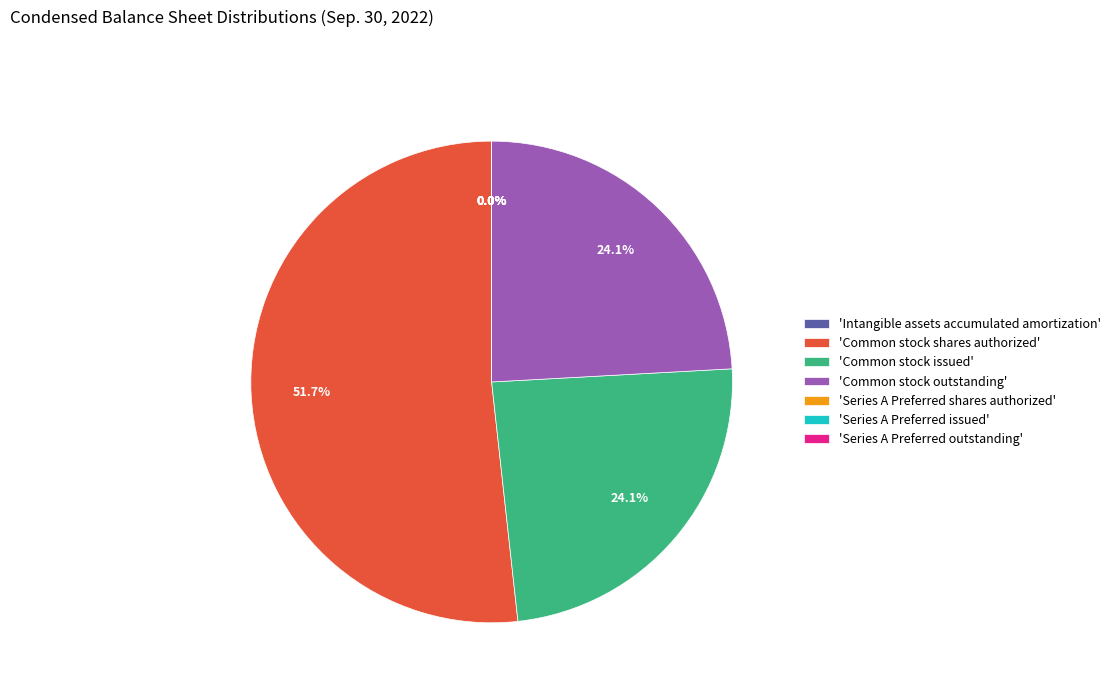

What is the largest slice in the pie chart?

'Common stock shares authorized'